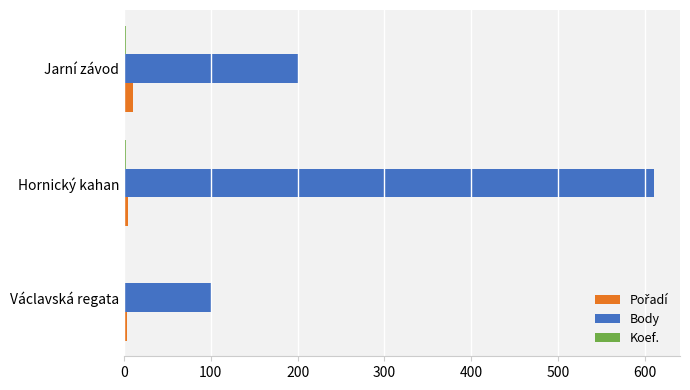

True or false: Body has a value of 68 at Václavská regata.

False